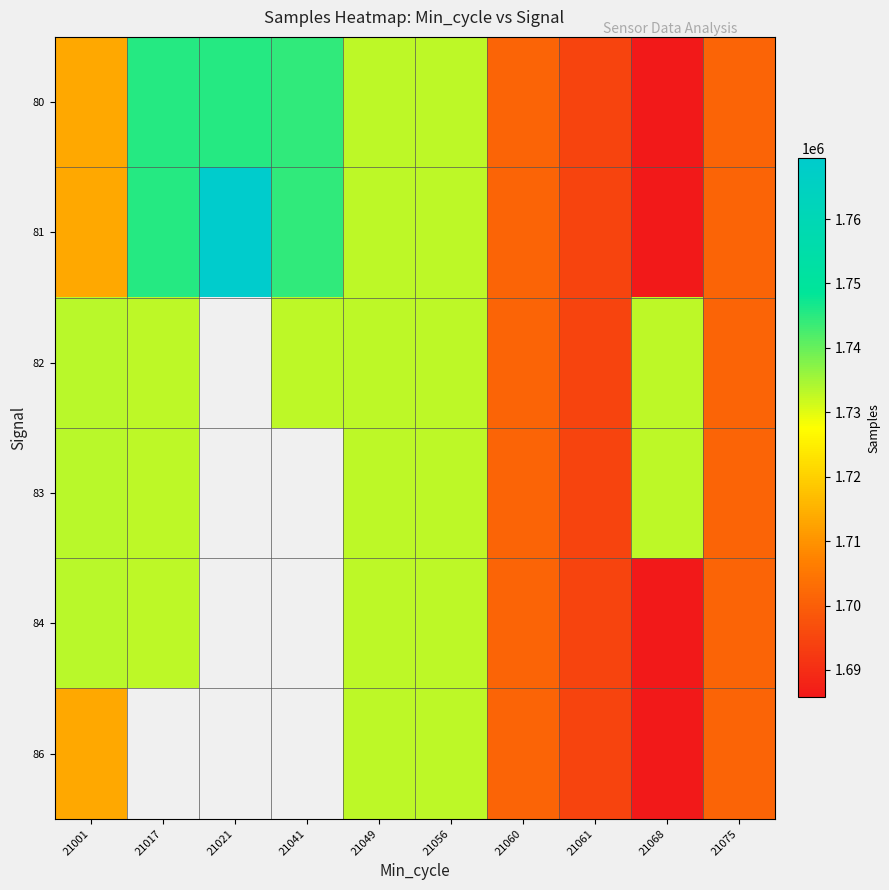

At which category does the chart reach its peak across all series?

21021